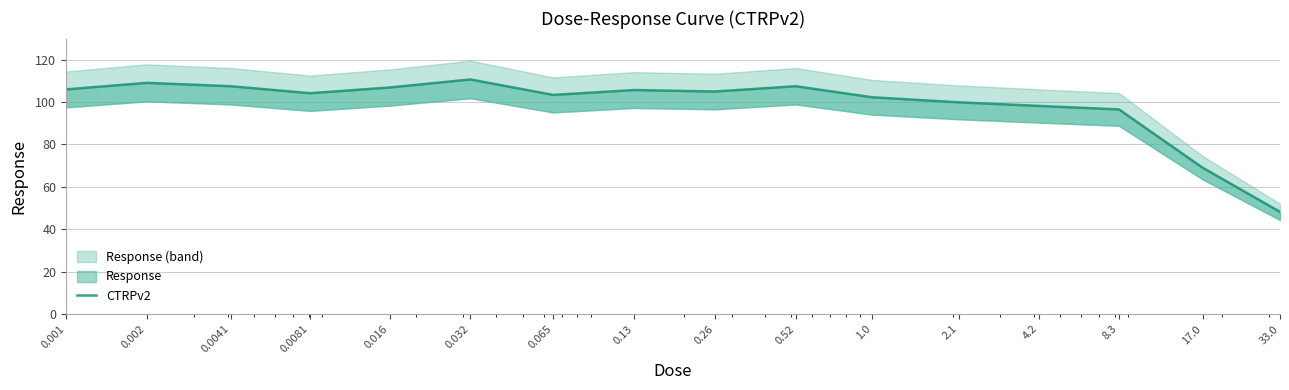

Which label corresponds to the smallest value in the chart?

33.0